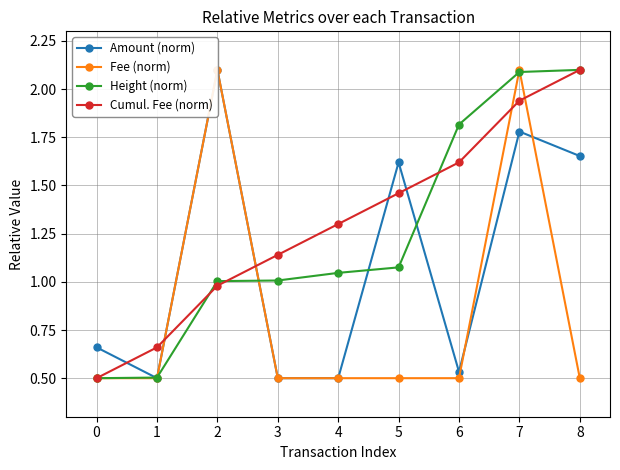

What is the average value of the Height (norm) series?

1.2